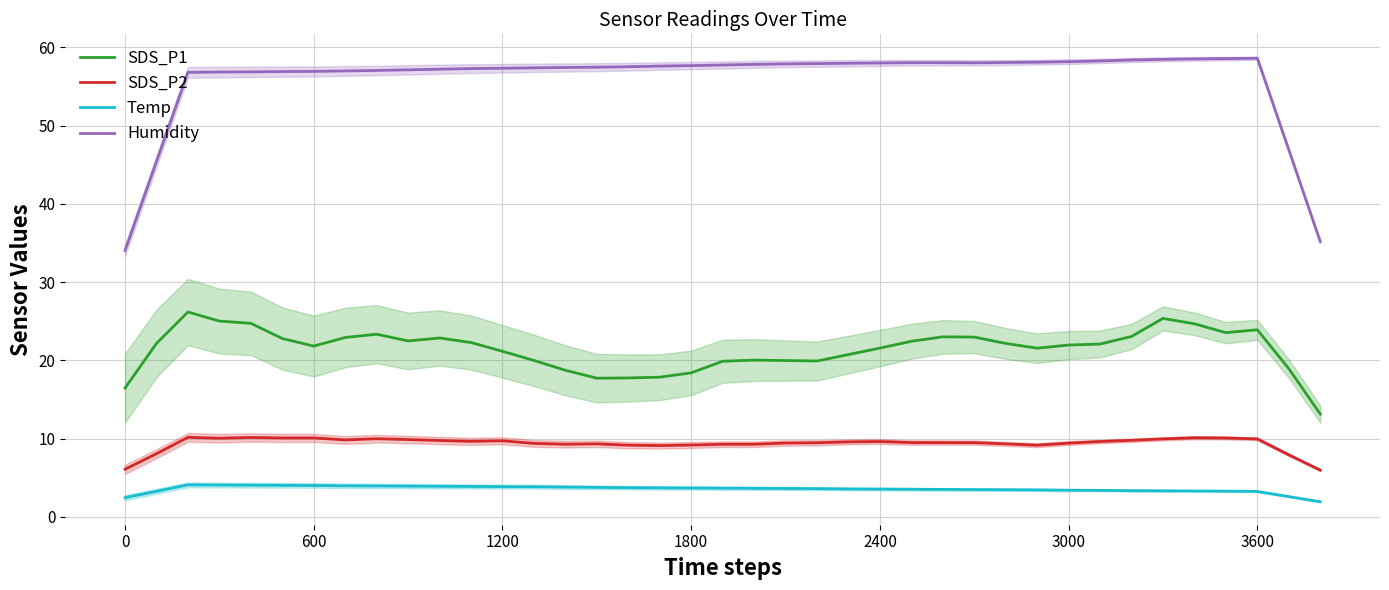

Reading right to left, extract all data points from this chart.

SDS_P1: 13.2	19.0	23.9	23.6	24.7	25.4	23.1	22.1	22.0	21.6	22.2	23.0	23.0	22.5	21.6	20.8	19.9	20.0	20.0	19.9	18.4	17.9	17.8	17.7	18.7	20.0	21.2	22.3	22.9	22.5	23.4	22.9	21.8	22.8	24.7	25.0	26.2	22.2	16.5
SDS_P2: 6.0	7.9	10.0	10.1	10.1	10.0	9.8	9.6	9.4	9.2	9.3	9.5	9.5	9.5	9.6	9.6	9.5	9.4	9.3	9.3	9.2	9.1	9.2	9.3	9.3	9.4	9.7	9.7	9.8	9.9	10.0	9.8	10.1	10.1	10.2	10.1	10.2	8.1	6.1
Temp: 1.9	2.6	3.3	3.3	3.3	3.3	3.4	3.4	3.4	3.5	3.5	3.5	3.5	3.5	3.6	3.6	3.6	3.6	3.7	3.7	3.7	3.7	3.7	3.8	3.8	3.9	3.9	3.9	3.9	3.9	4.0	4.0	4.0	4.0	4.1	4.1	4.1	3.3	2.5
Humidity: 35.2	46.9	58.6	58.6	58.5	58.5	58.4	58.3	58.2	58.1	58.1	58.0	58.1	58.1	58.0	58.0	57.9	57.9	57.8	57.8	57.7	57.6	57.5	57.5	57.4	57.4	57.3	57.3	57.2	57.1	57.1	57.0	56.9	56.9	56.9	56.9	56.8	45.4	34.1